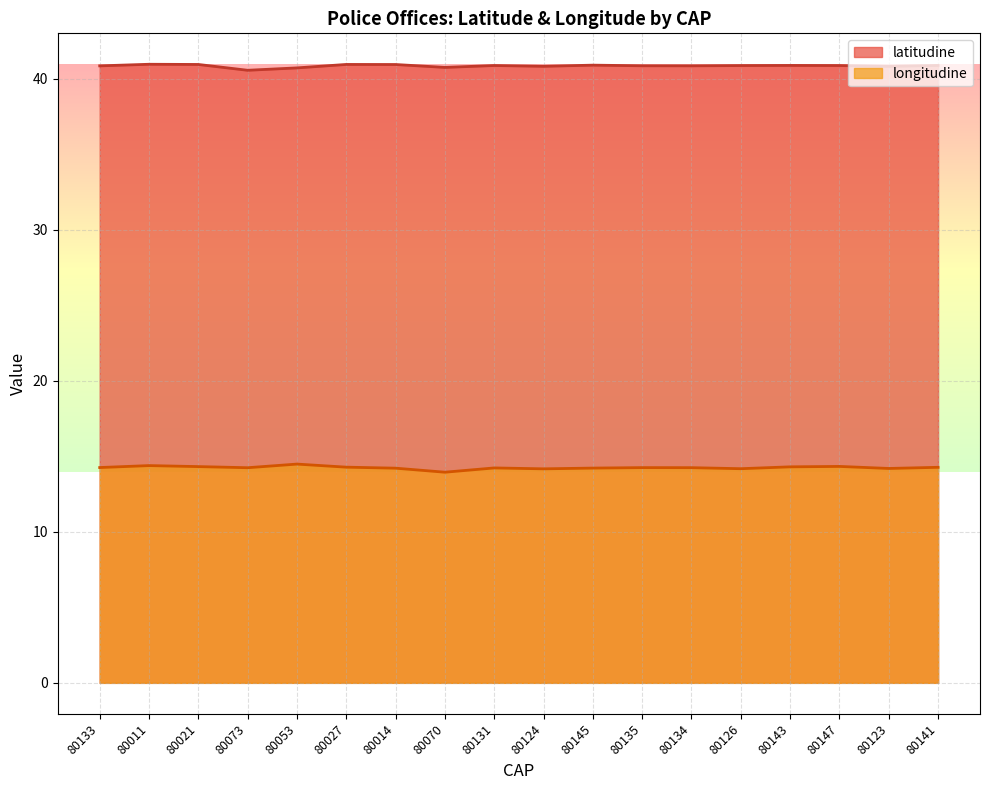

True or false: latitudine and longitudine intersect in this chart.

False